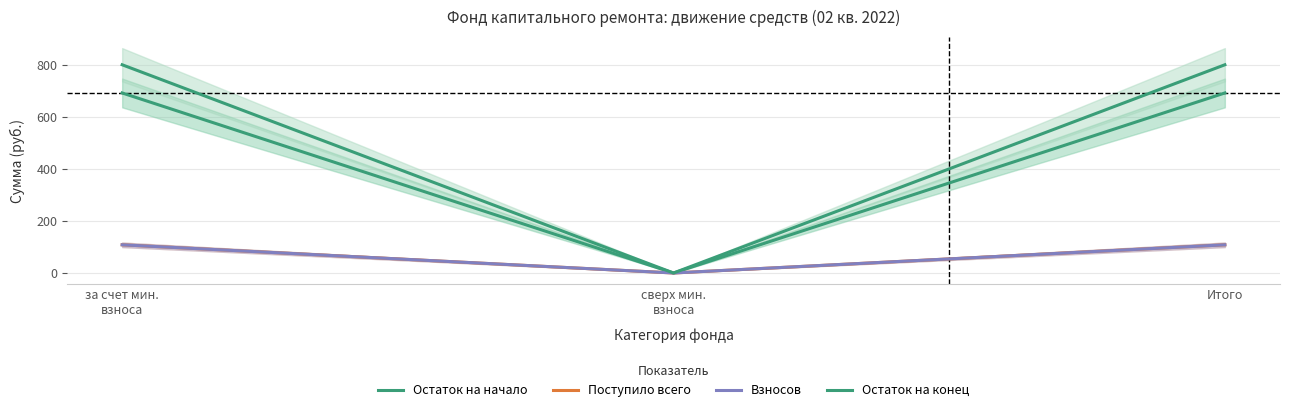

Which series changed the most between за счет мин.
взноса and Итого?

Остаток на начало